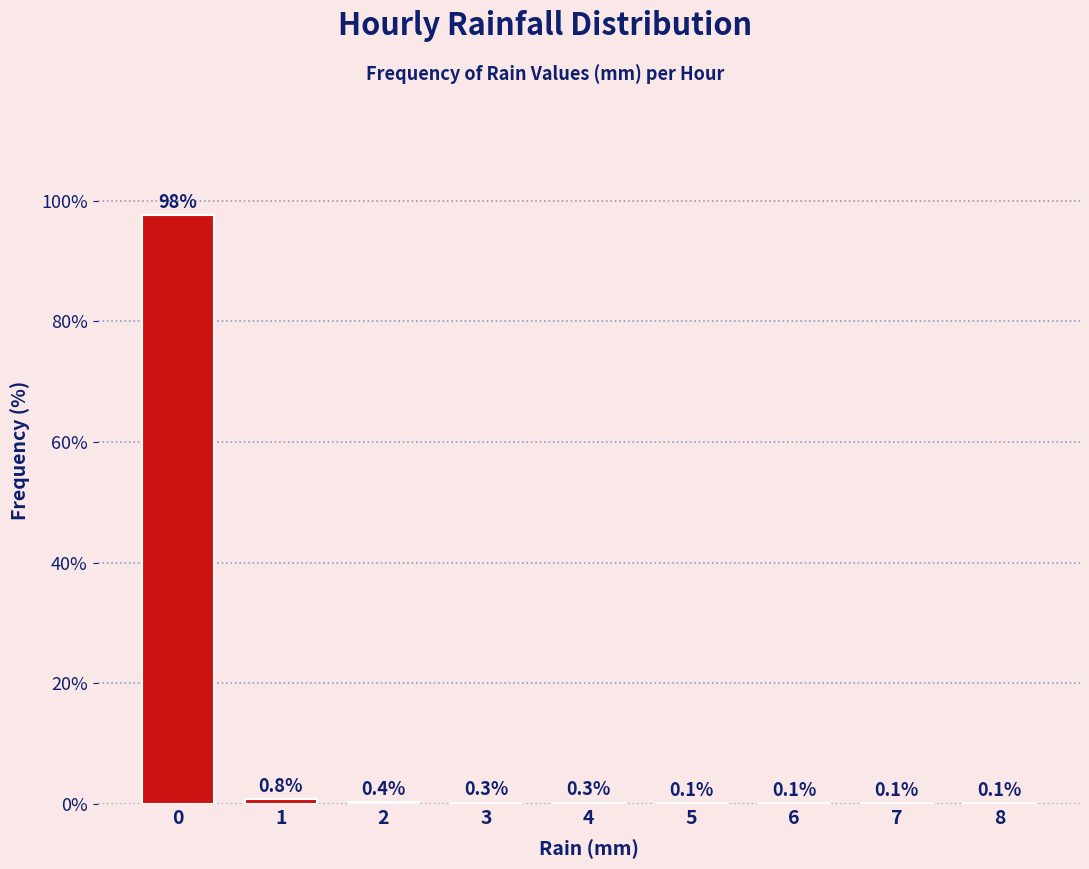

Reading left to right, what are all the values shown in this chart?

0=97.6	1=0.8	2=0.4	3=0.3	4=0.3	5=0.1	6=0.1	7=0.1	8=0.1